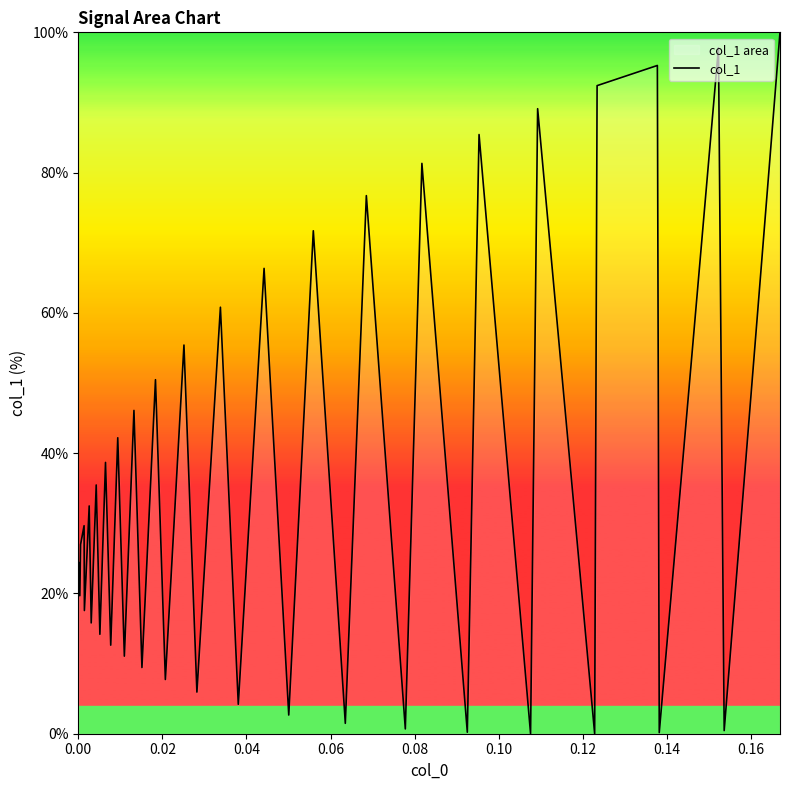

What is the maximum value shown in the chart?

100.0